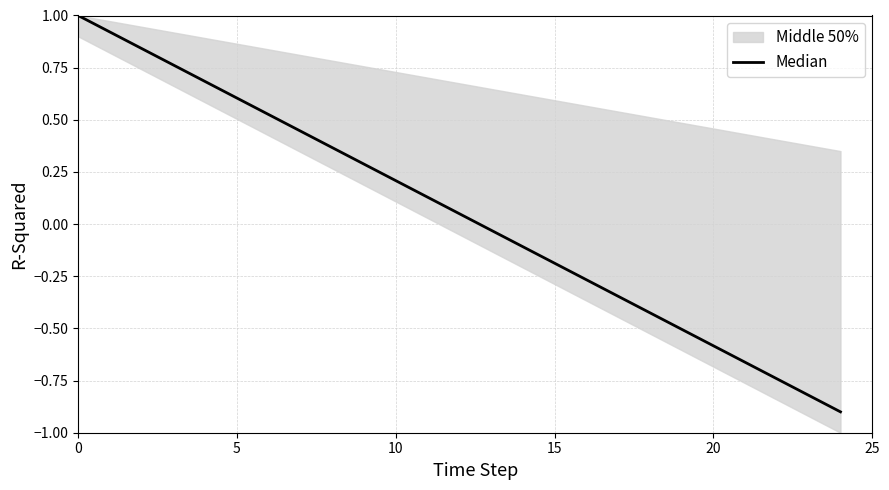

Reading left to right, list all the values displayed in this chart.

1.0	0.9	0.8	0.8	0.7	0.6	0.5	0.4	0.4	0.3	0.2	0.1	0.1	-0.0	-0.1	-0.2	-0.3	-0.3	-0.4	-0.5	-0.6	-0.7	-0.7	-0.8	-0.9